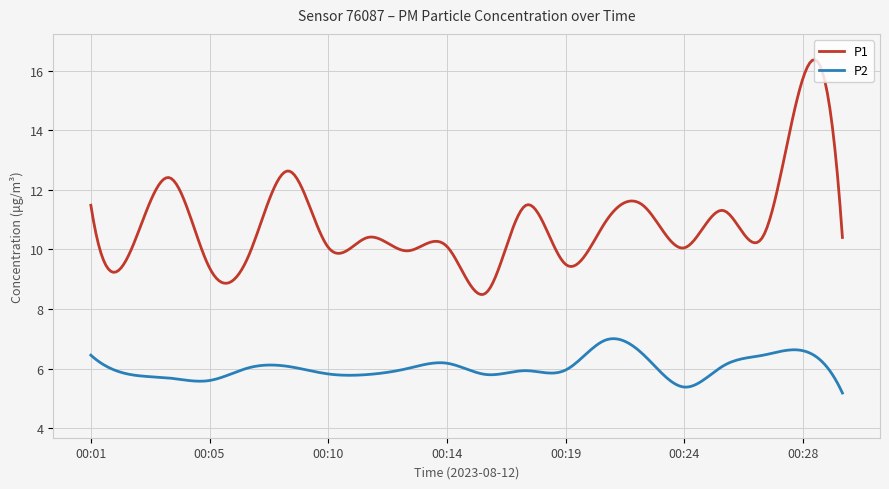

How many lines are shown in the chart?

2